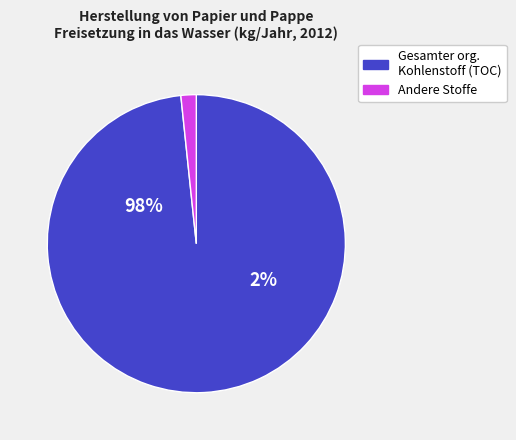

To the nearest percent, what is the combined percentage of AOX and Gesamter organischer Kohlenstoff (TOC)?

98%